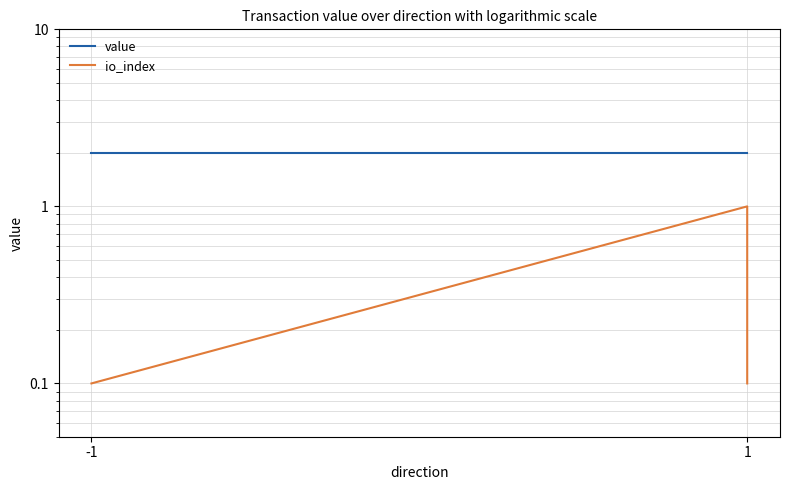

How many series are shown in this chart?

2